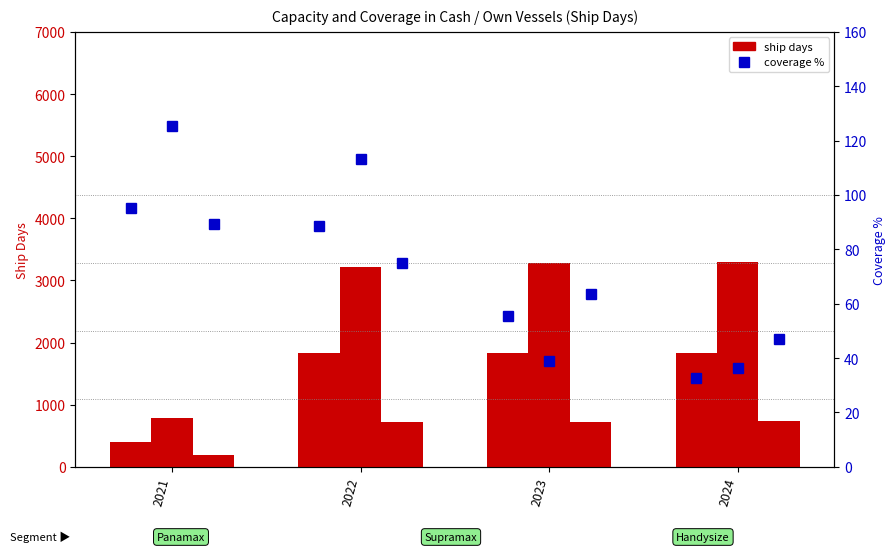

What is the maximum value shown in the chart?

3294.0